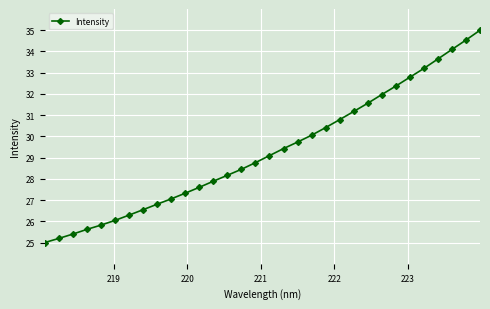

What is the value of the 22nd point from the left?

30.8